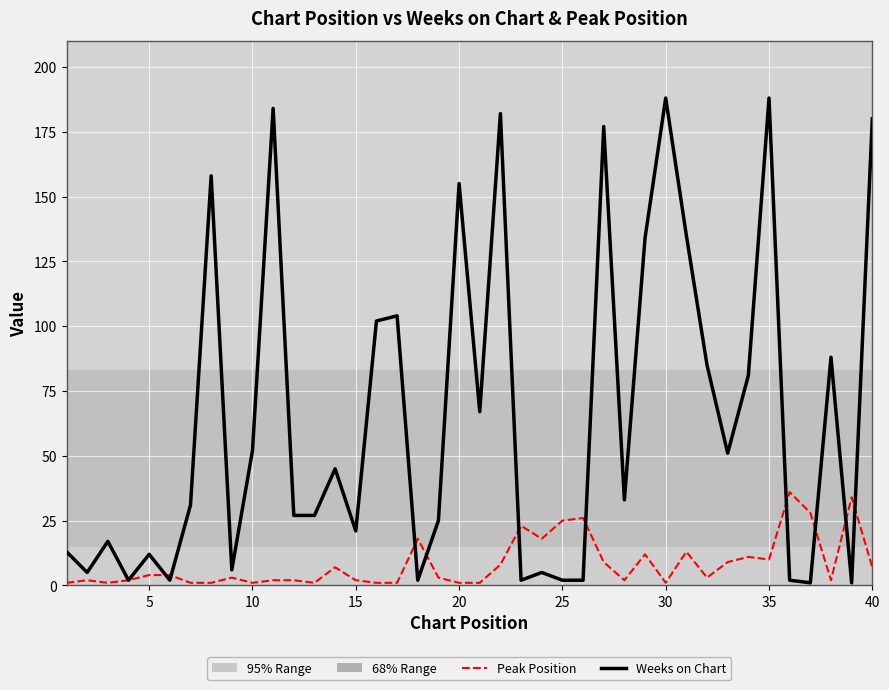

Reading left to right, what are all the values shown in this chart?

Weeks on Chart: 13	5	17	2	12	2	31	158	6	52	184	27	27	45	21	102	104	2	25	155	67	182	2	5	2	2	177	33	134	188	135	85	51	81	188	2	1	88	1	180
Peak Position: 1	2	1	2	4	4	1	1	3	1	2	2	1	7	2	1	1	18	3	1	1	8	23	18	25	26	9	2	12	1	13	3	9	11	10	36	28	2	34	7